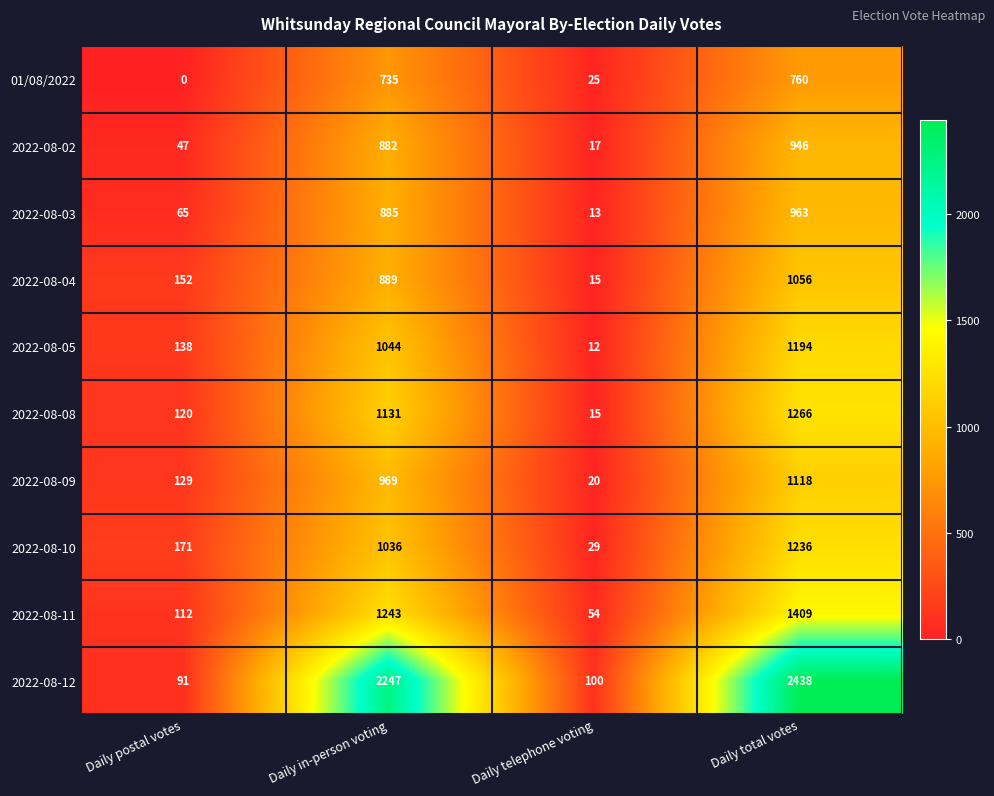

Which series has the largest total across all categories?

2022-08-12